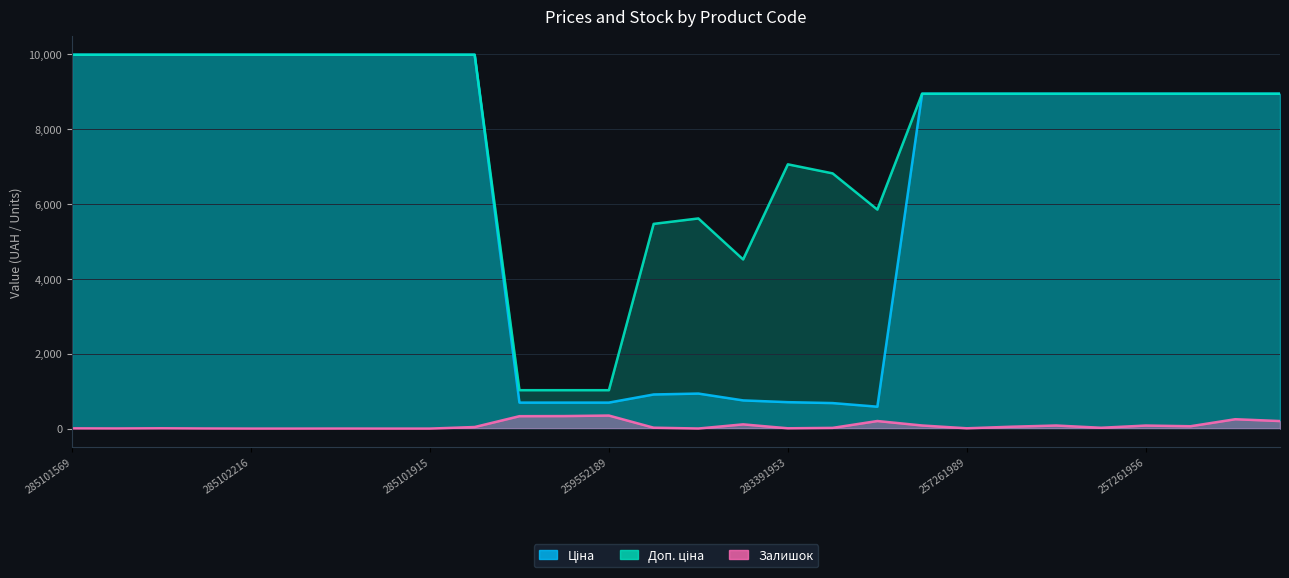

What is the difference between the Доп. ціна values at 285101916 and 257261955?

1040.9